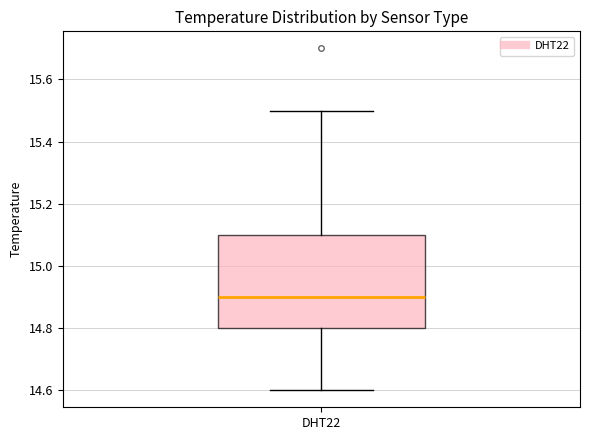

Transcribe this box plot: give where the median line is, the range the box spans, and where the two whiskers end, as read against the y-axis. The values are not printed on the chart, so give them approximately, as read against the axis.

median 14.9, box 14.8 to 15.1, whiskers 14.6 to 15.5